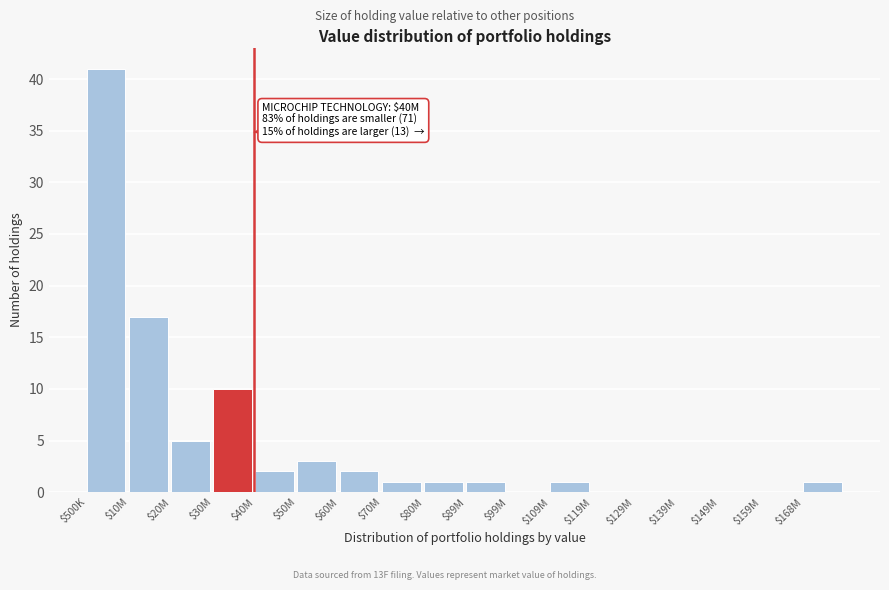

Which category has the highest value across all series?

$500K